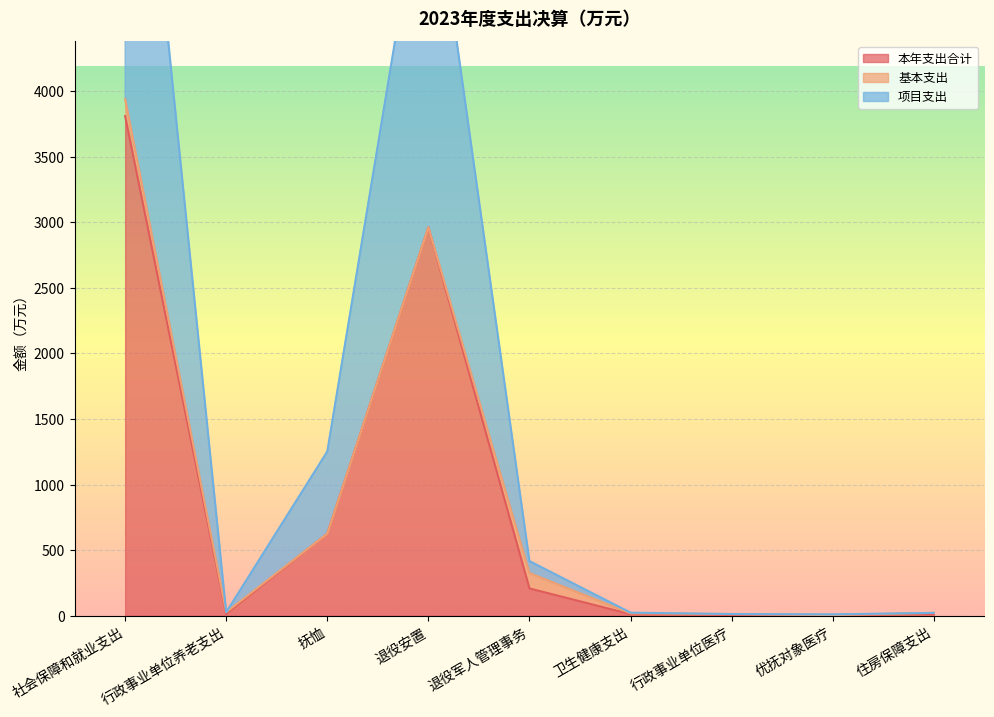

The value of 本年支出合计 at 抚恤 is 626.3. True or false?

True